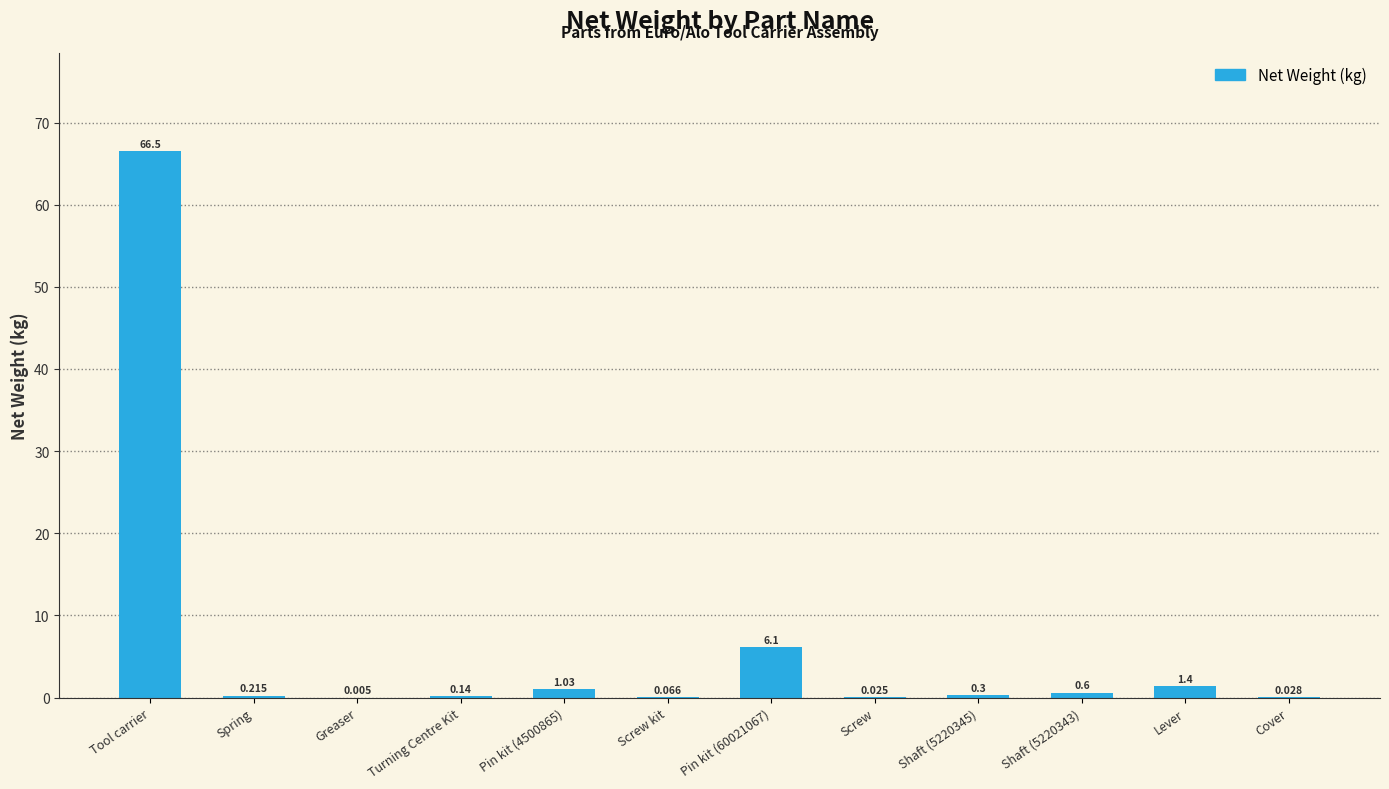

Which category has the highest value across all series?

Tool carrier